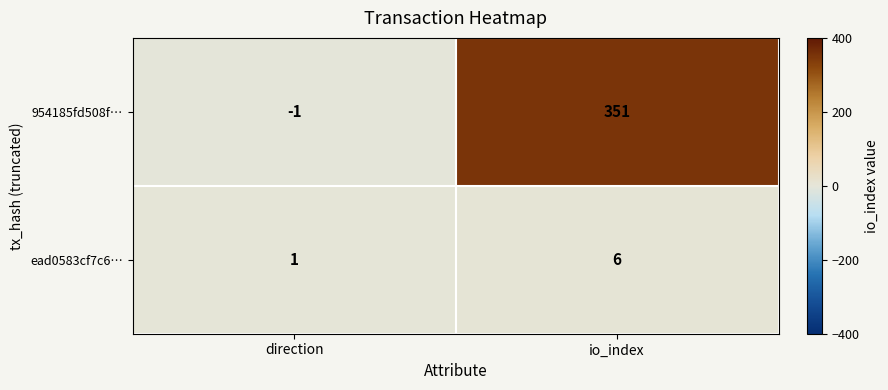

What is the minimum value shown in the chart?

-1